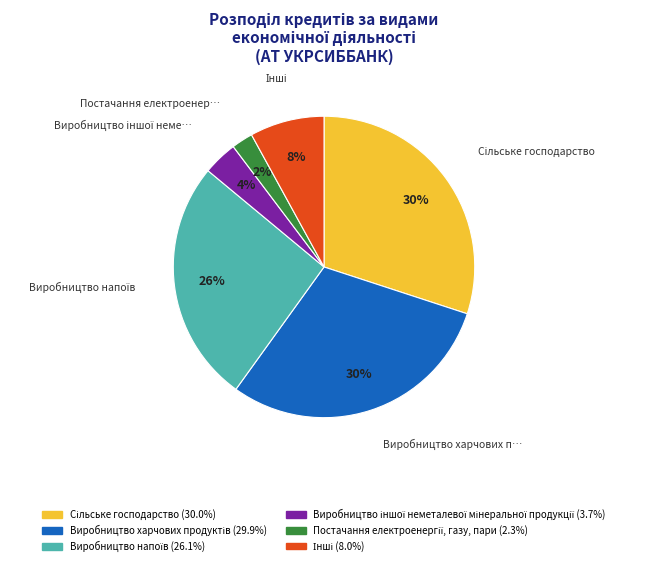

How many slices are in this pie chart?

6